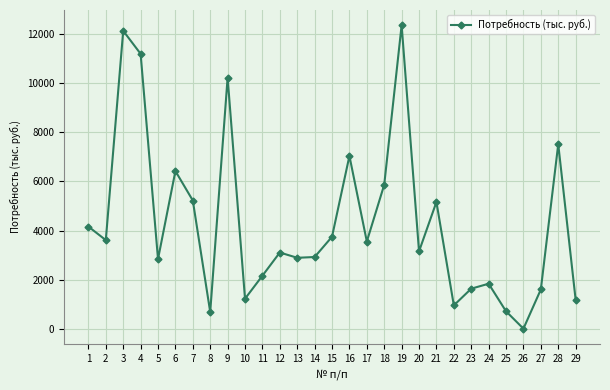

How many positive values are there?

28